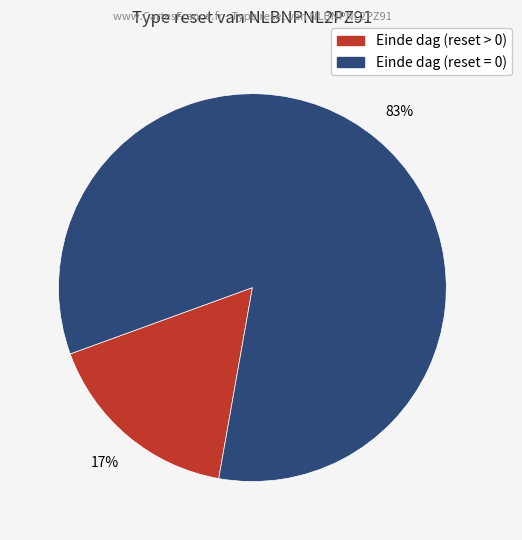

Does any single category account for the majority?

Yes